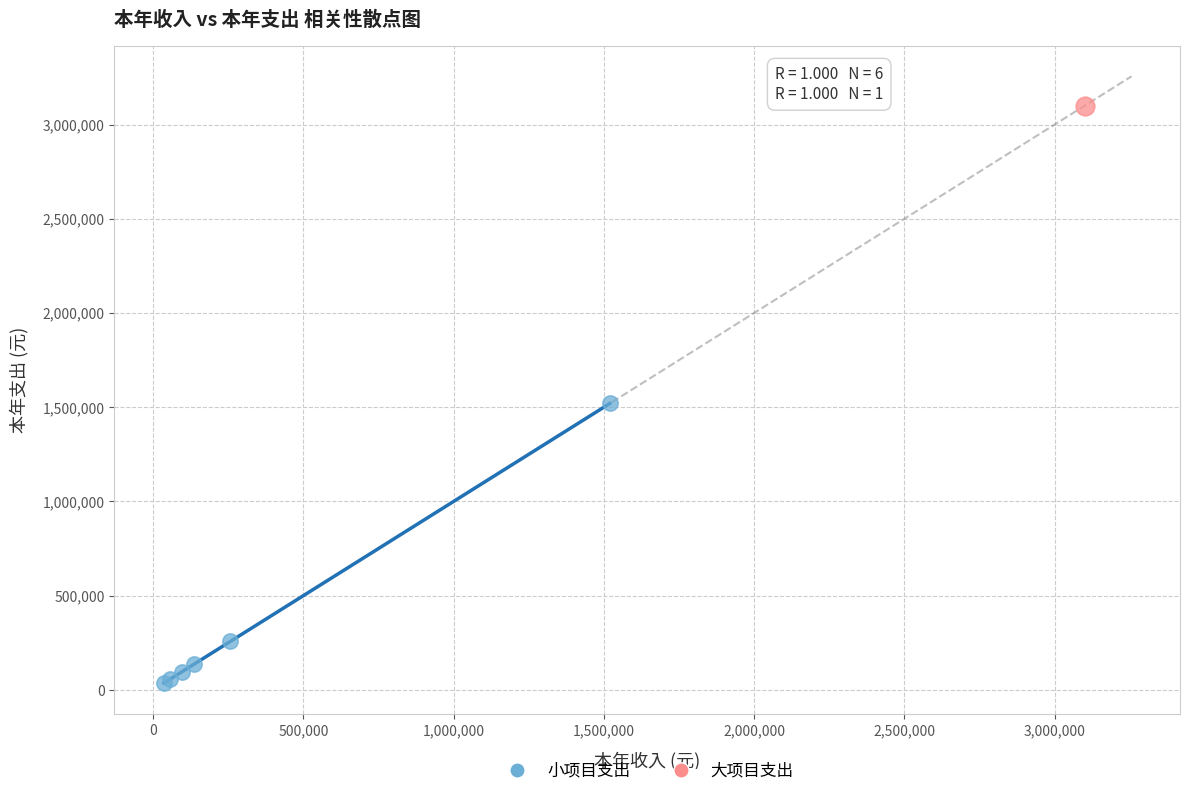

What are all the series names shown in the legend?

小项目支出, 大项目支出